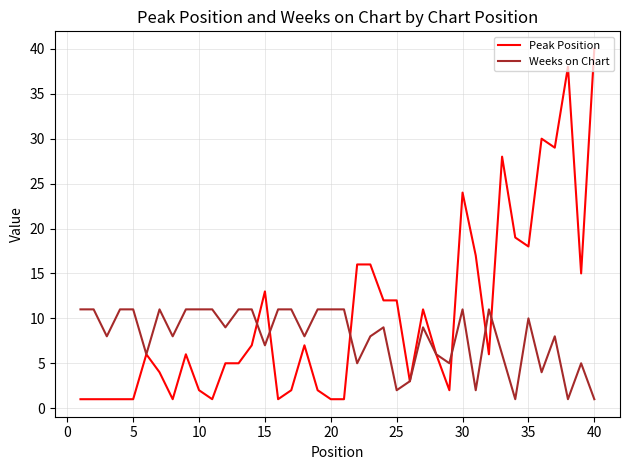

What are all the series names shown in the legend?

Peak Position, Weeks on Chart